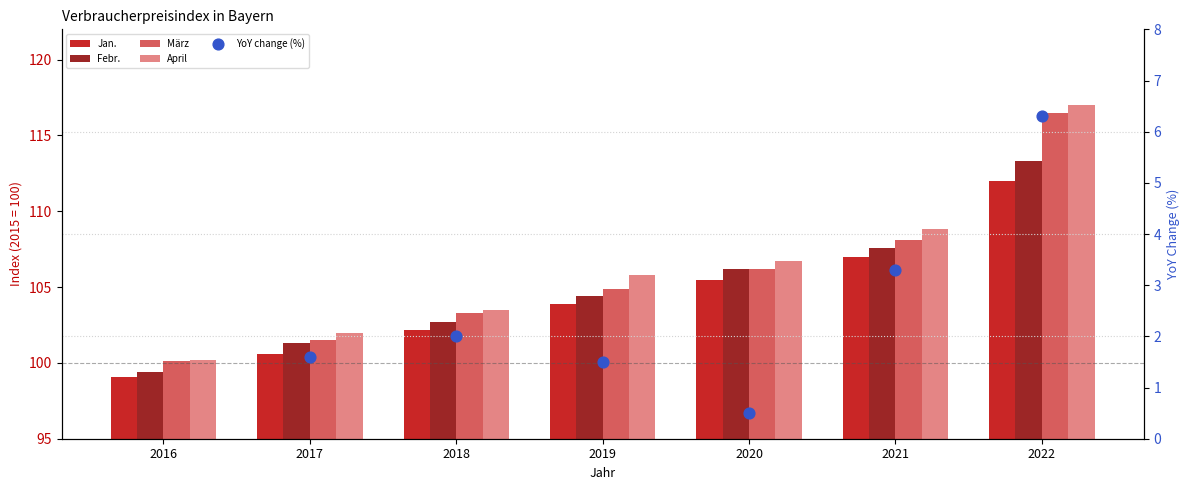

Is the value of März at 2022 greater than the value of April at 2019?

Yes